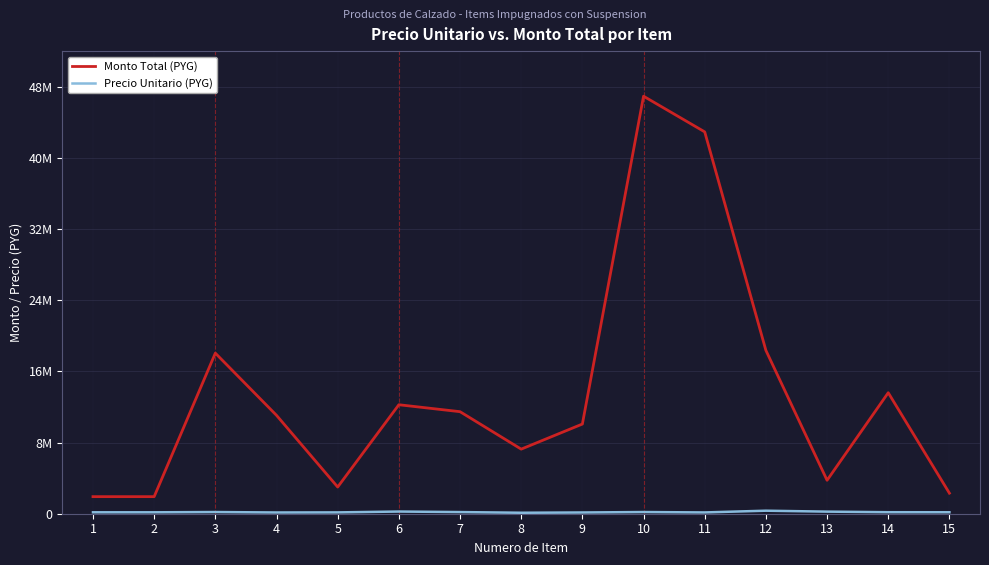

What is the difference between the Monto Total (PYG) values at 1 and 9?

8160000